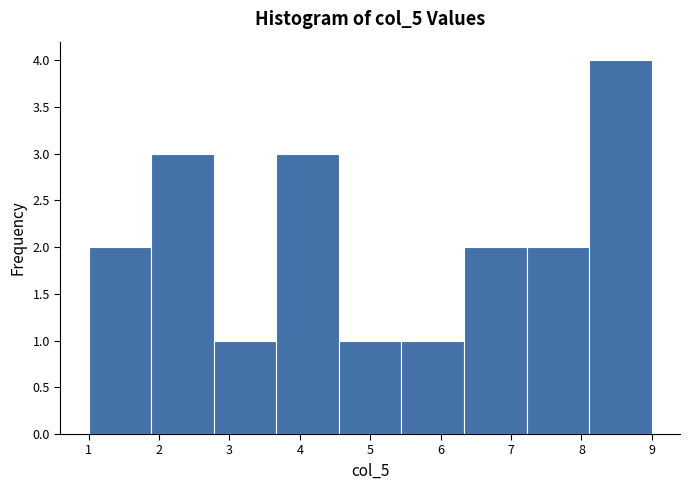

Reading left to right, transcribe this chart: for each bar, give the range it covers on the x-axis and its height. Neither the bar edges nor the heights are printed on the chart, so give them approximately, as read against the axes.

1.0 to 1.9: 2
1.9 to 2.8: 3
2.8 to 3.7: 1
3.7 to 4.6: 3
4.6 to 5.4: 1
5.4 to 6.3: 1
6.3 to 7.2: 2
7.2 to 8.1: 2
8.1 to 9.0: 4